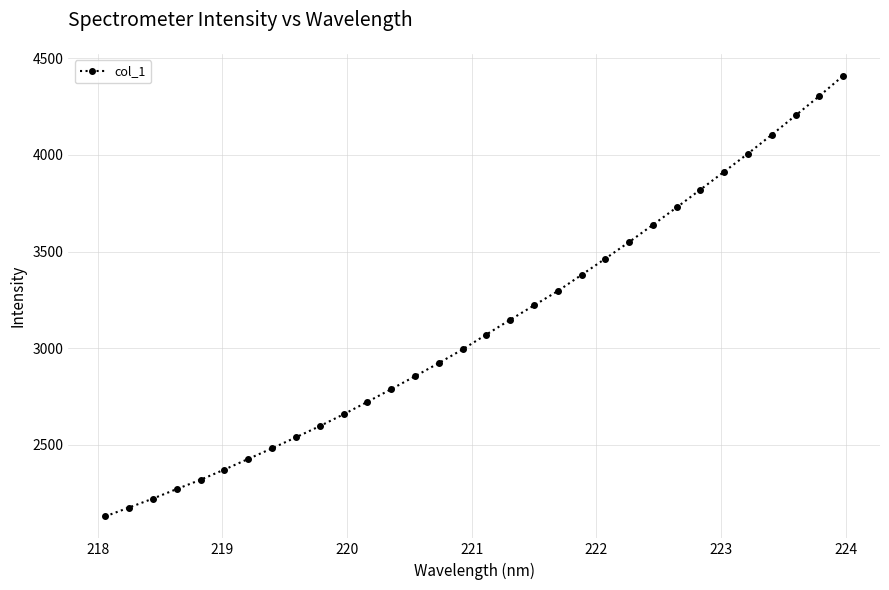

What is the maximum value shown in the chart?

4409.6